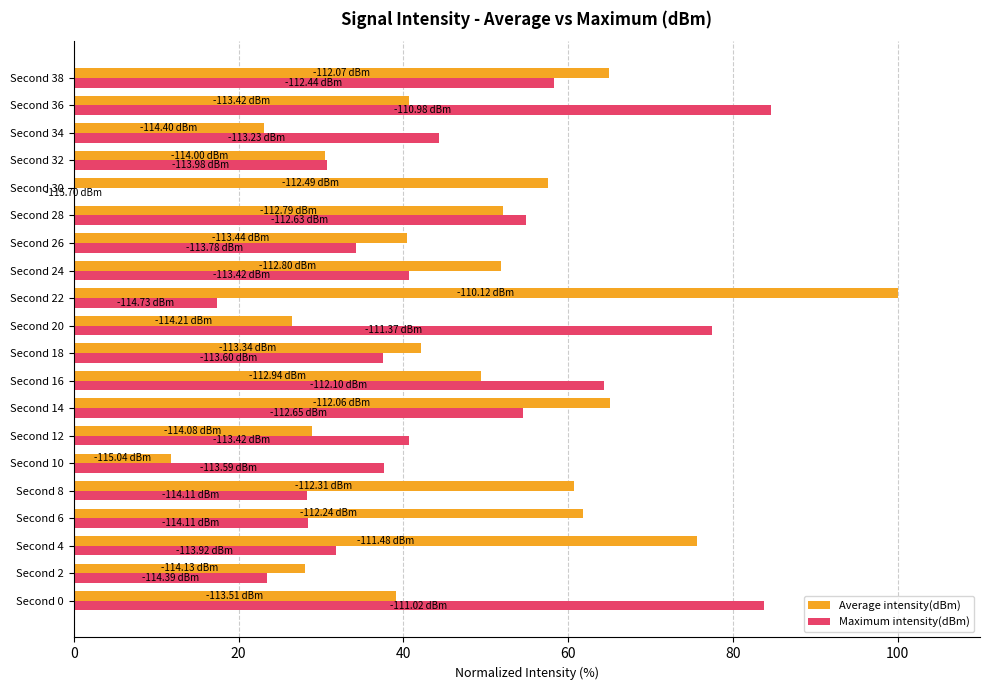

What is the total value across all series at Second 14?

119.7